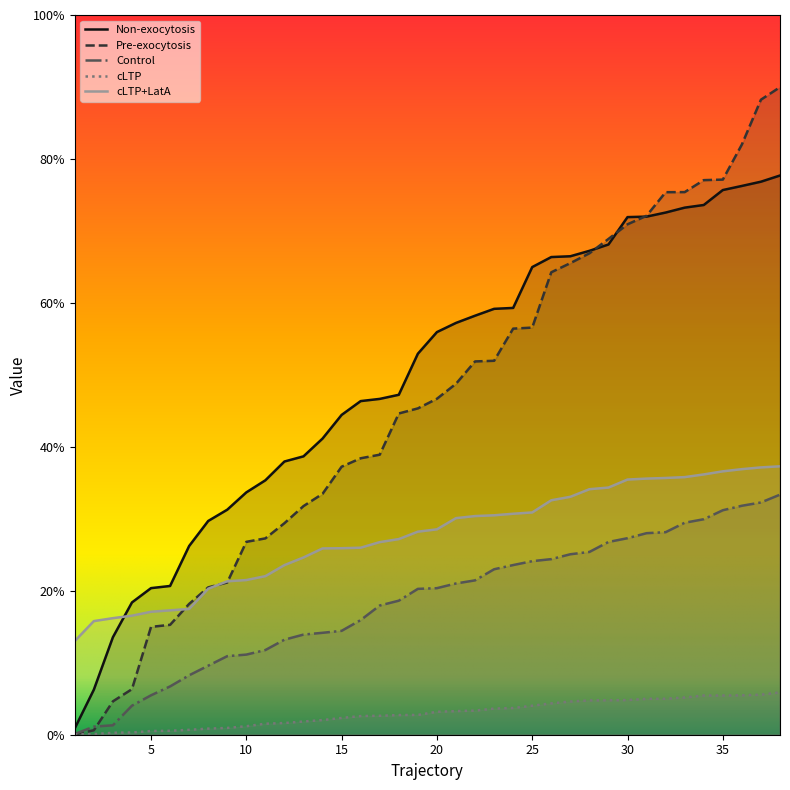

What is the greatest value displayed?

90.0